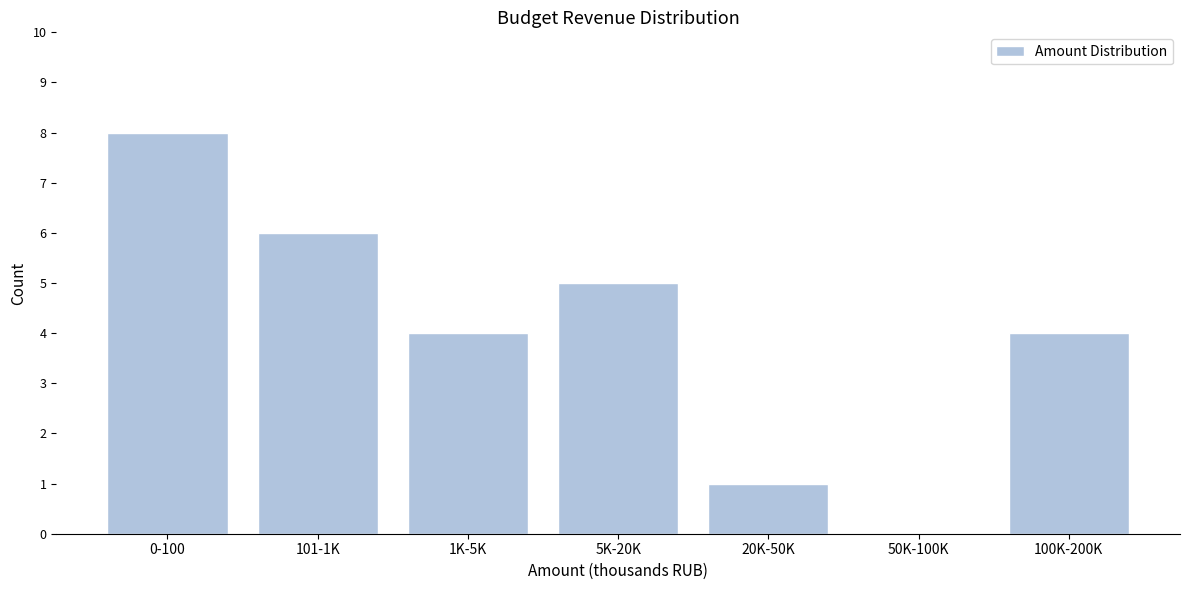

Reading left to right, extract all data points from this chart.

0-100=8	101-1K=6	1K-5K=4	5K-20K=5	20K-50K=1	50K-100K=0	100K-200K=4